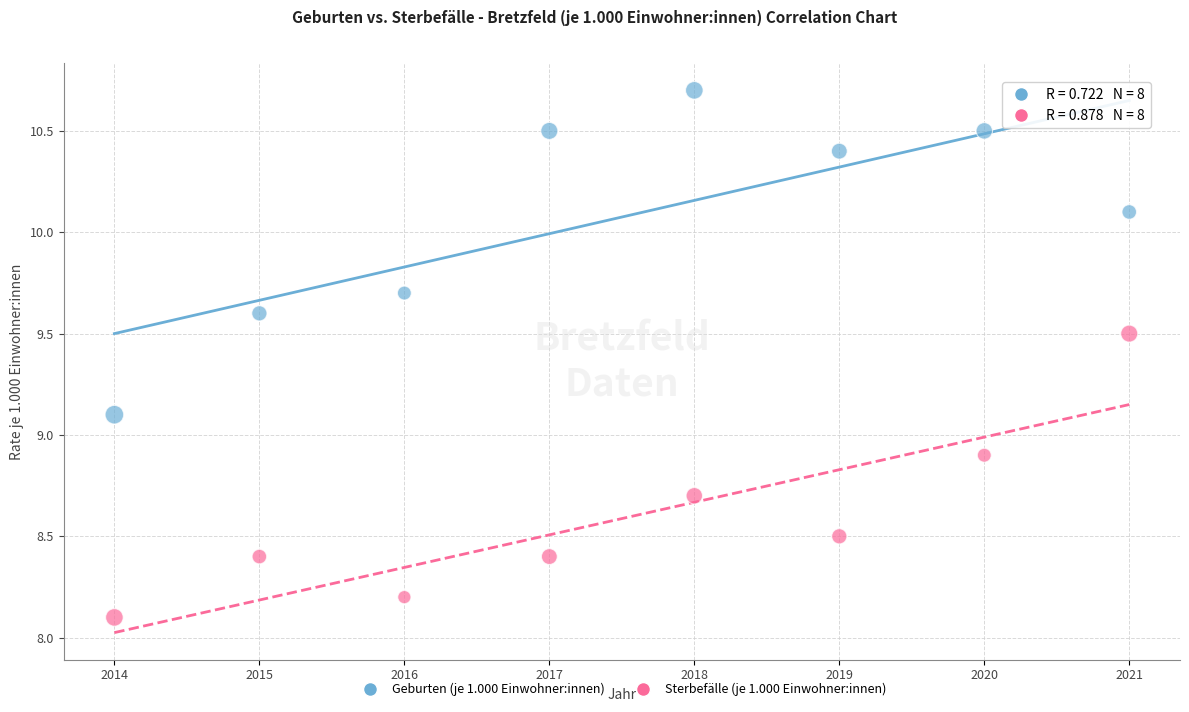

Which series contains the highest Y value?

Geburten (je 1.000 Einwohner:innen)